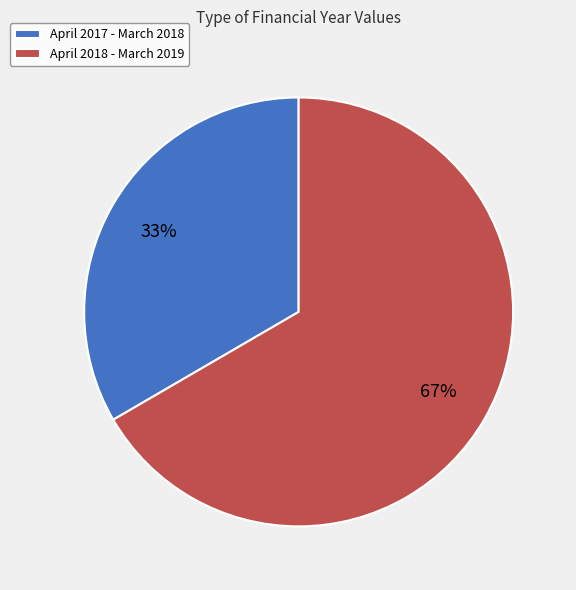

How many segments does this pie chart have?

2